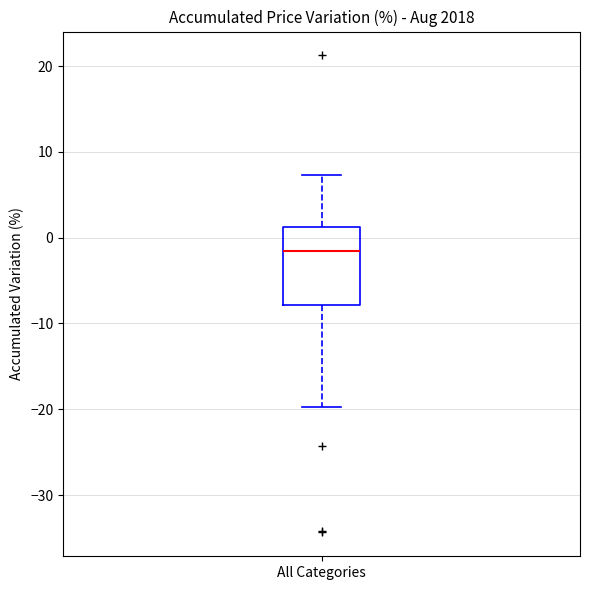

Where is the upper edge of the box for All Categories on the y-axis? The values are not printed on the chart, so give them approximately, as read against the axis.

1